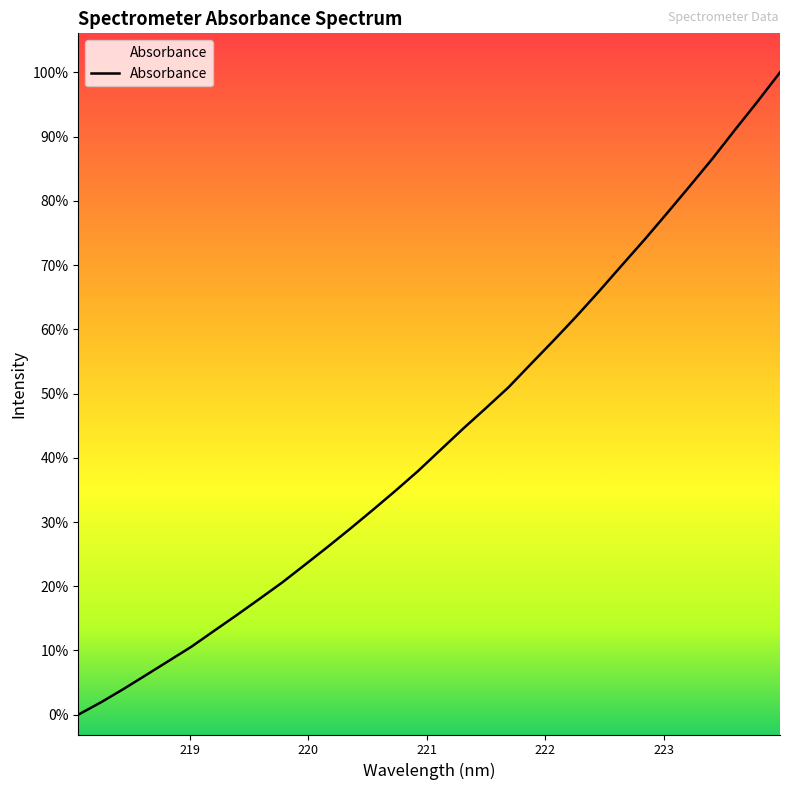

What is the difference between the second highest and minimum values?

1340.1